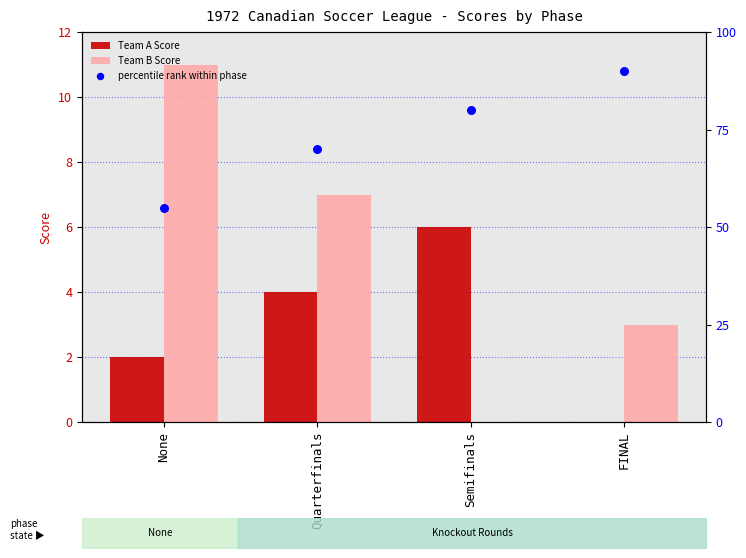

At how many categories does at least one series exceed 68?

3